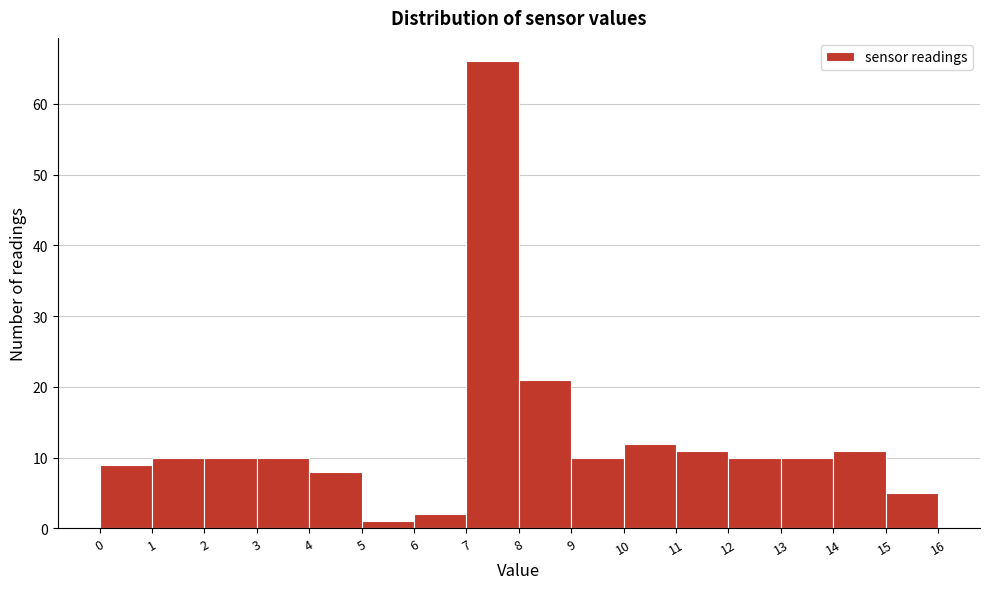

Reading left to right, transcribe this chart: for each bar, give the range it covers on the x-axis and its height. The values are not printed on the chart, so give them approximately, as read against the axis.

0 to 1: 9
1 to 2: 10
2 to 3: 10
3 to 4: 10
4 to 5: 8
5 to 6: 1
6 to 7: 2
7 to 8: 66
8 to 9: 21
9 to 10: 10
10 to 11: 12
11 to 12: 11
12 to 13: 10
13 to 14: 10
14 to 15: 11
15 to 16: 5